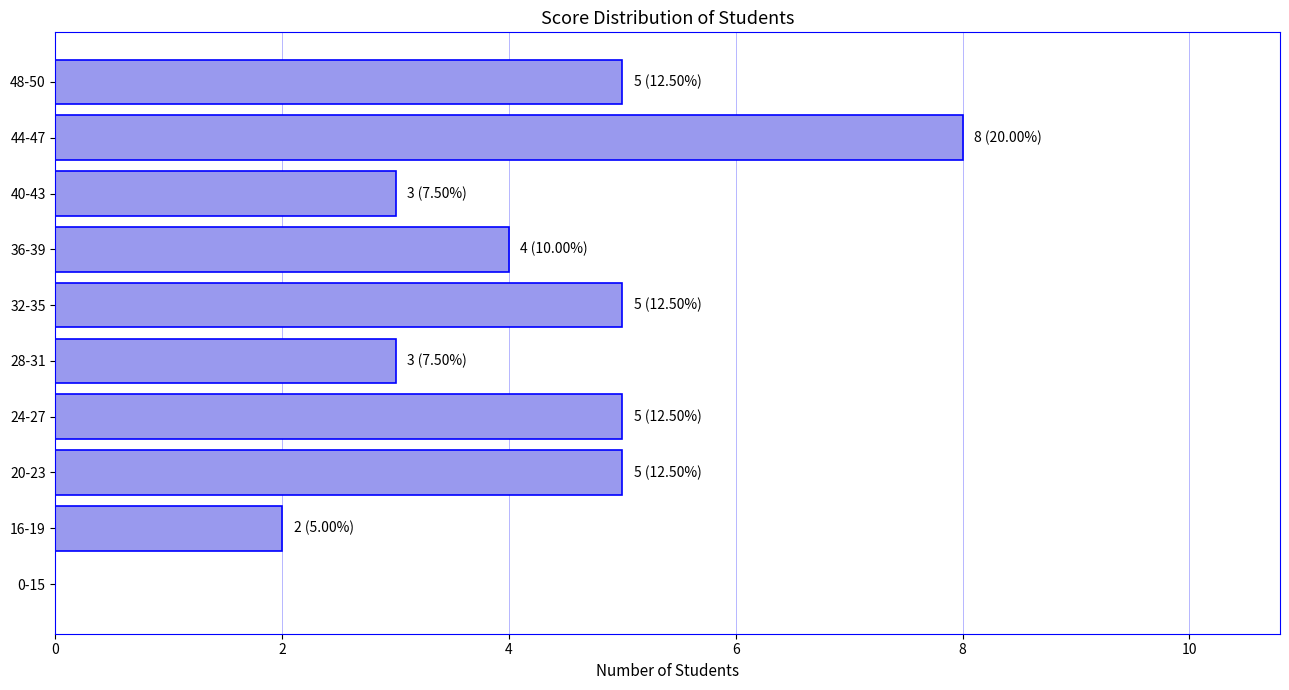

The value at 16-19 is 2. True or false?

True